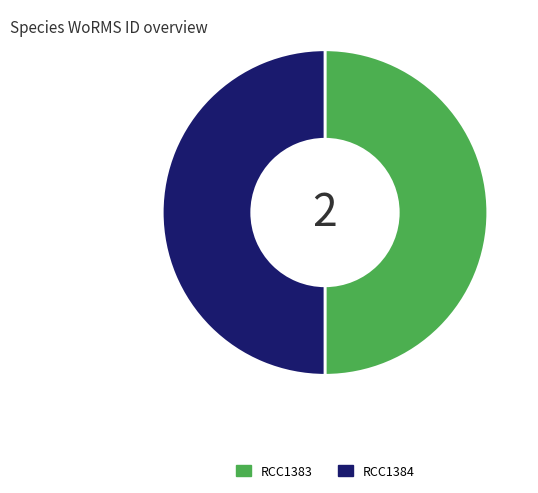

True or false: RCC1384 accounts for 61% of the total.

False